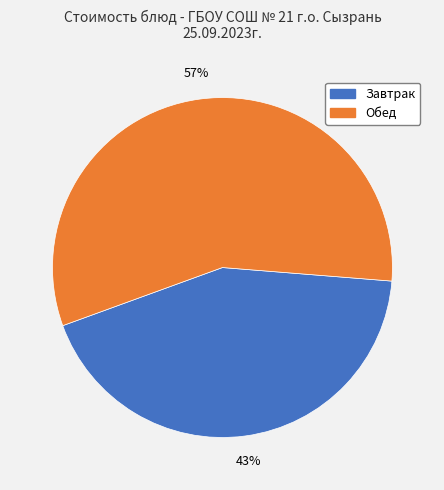

Does any single category account for the majority?

Yes